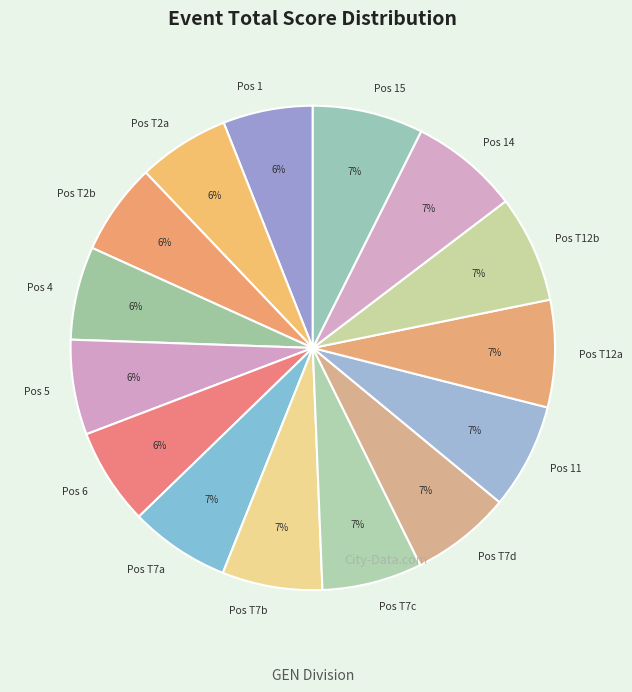

Is the sum of Pos 15 and Pos T2b greater than half?

No